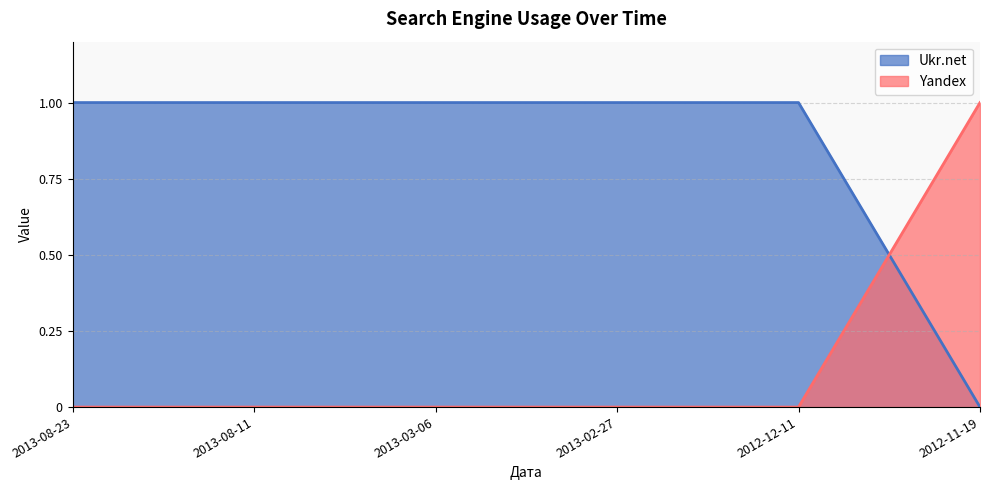

Is it true that Ukr.net equals 0 at 2012-11-19?

False